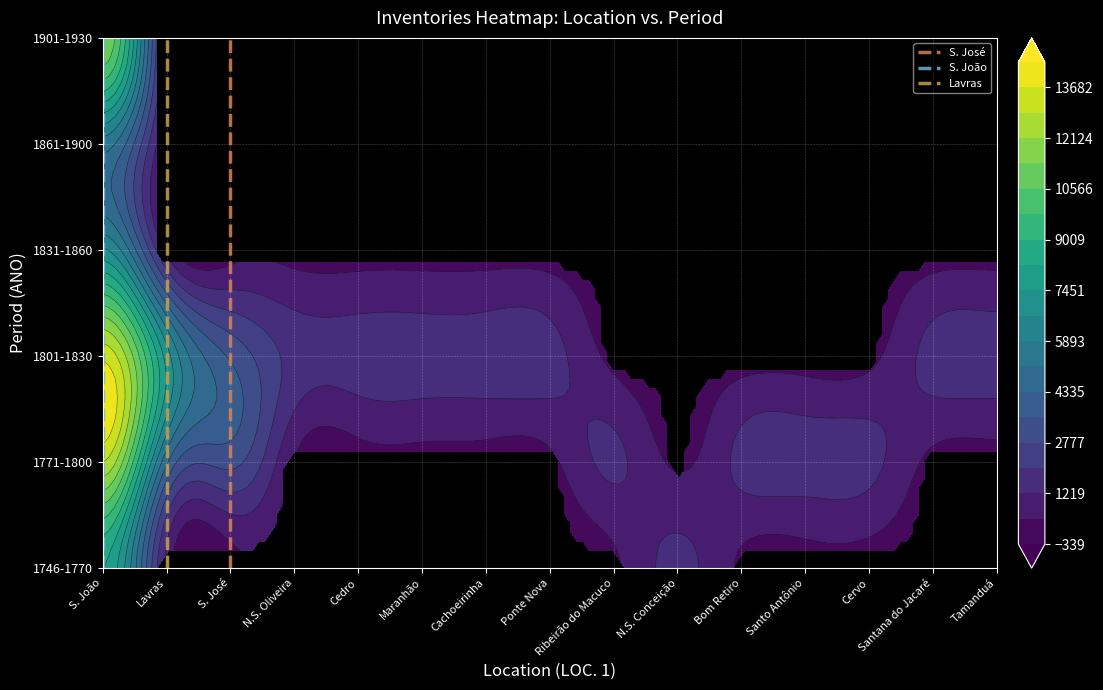

Which series has the widest spread of values?

S. José